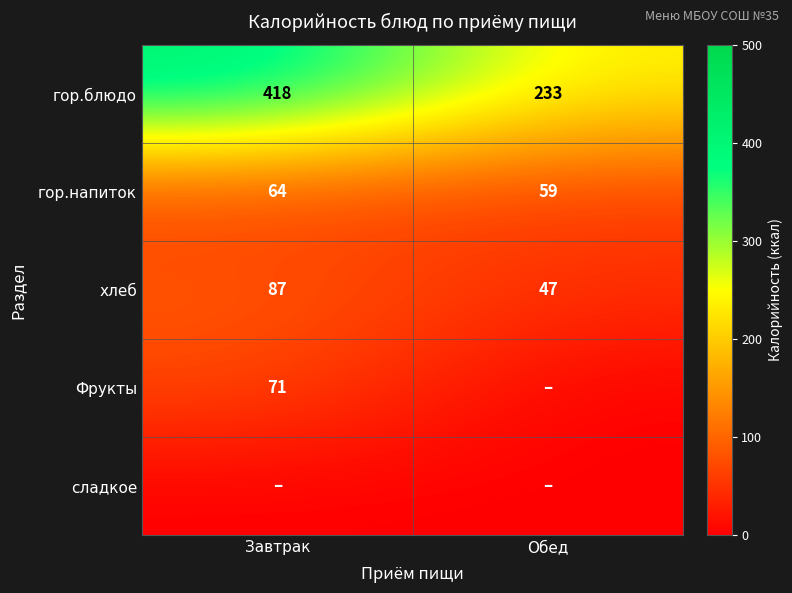

What value does the хлеб series have at Обед, to the nearest 5?

45